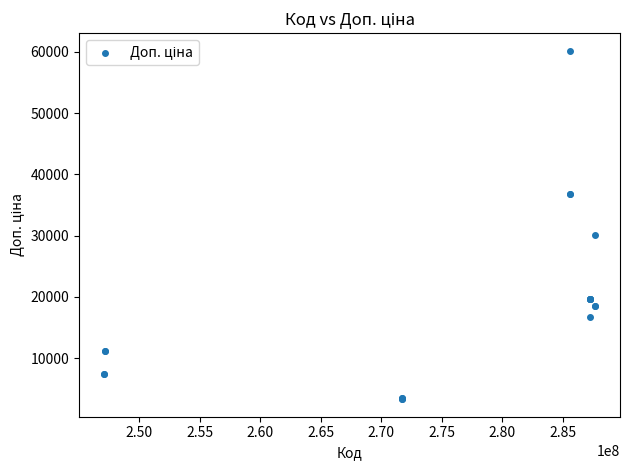

What Y value in the scatter plot is closest to 31735?

30102.8